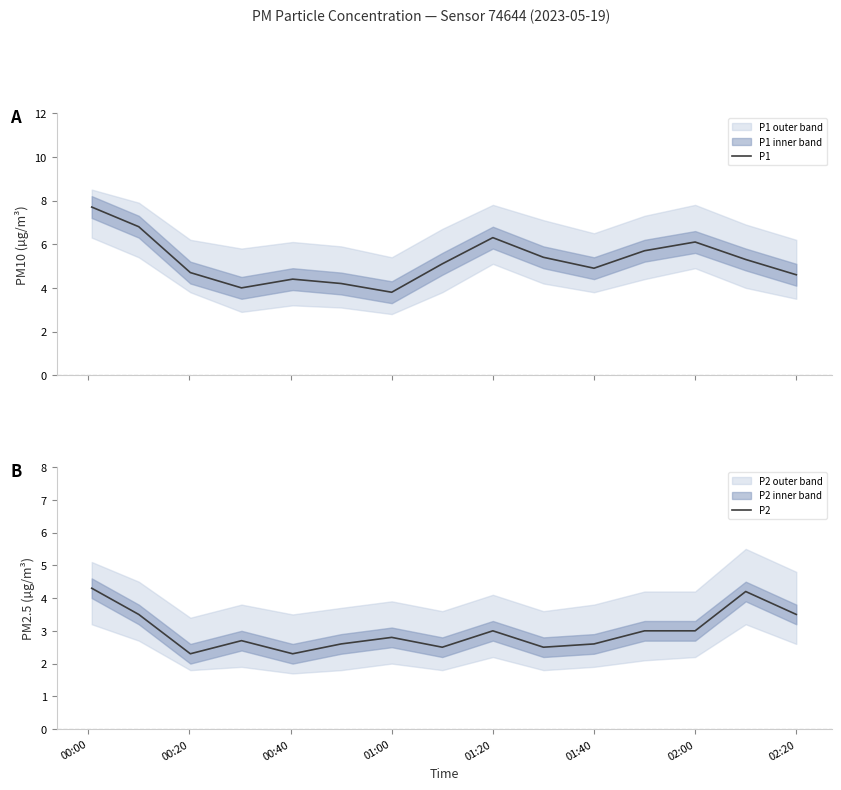

Which series has the widest spread of values?

P1